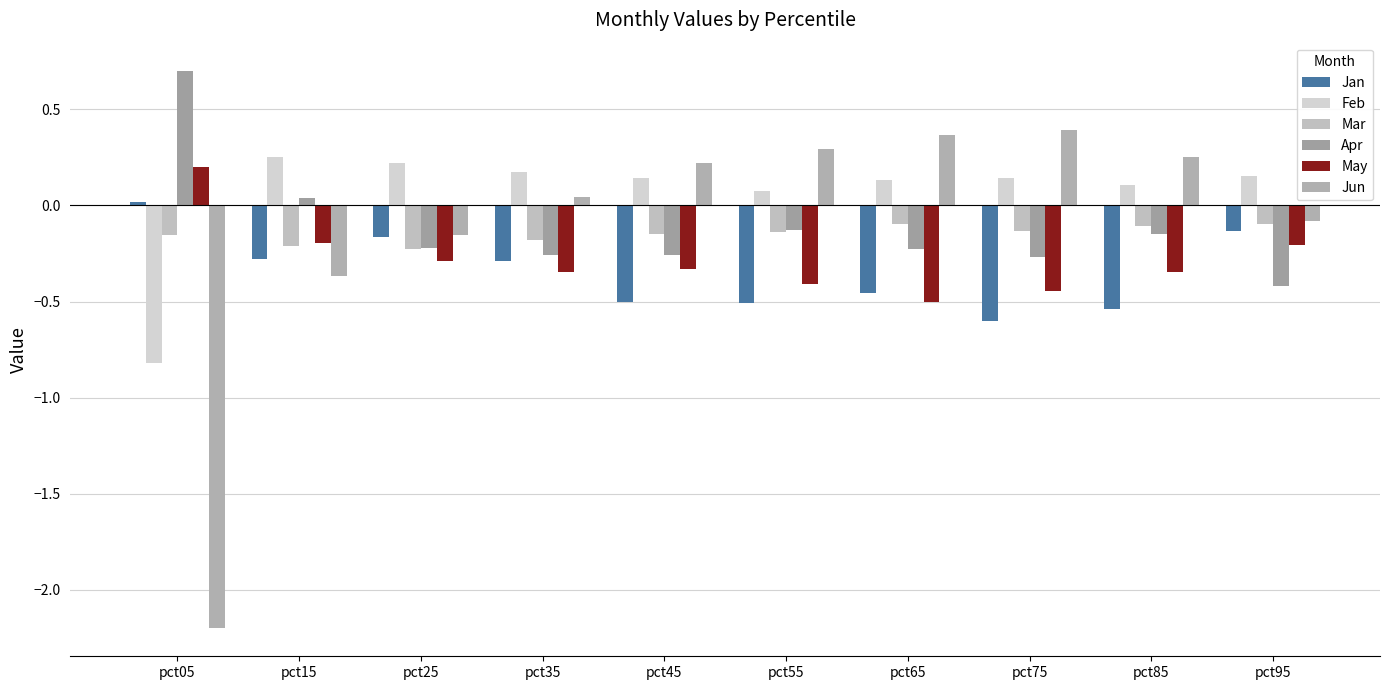

Is it true that Jun equals -2.2 at pct05?

True